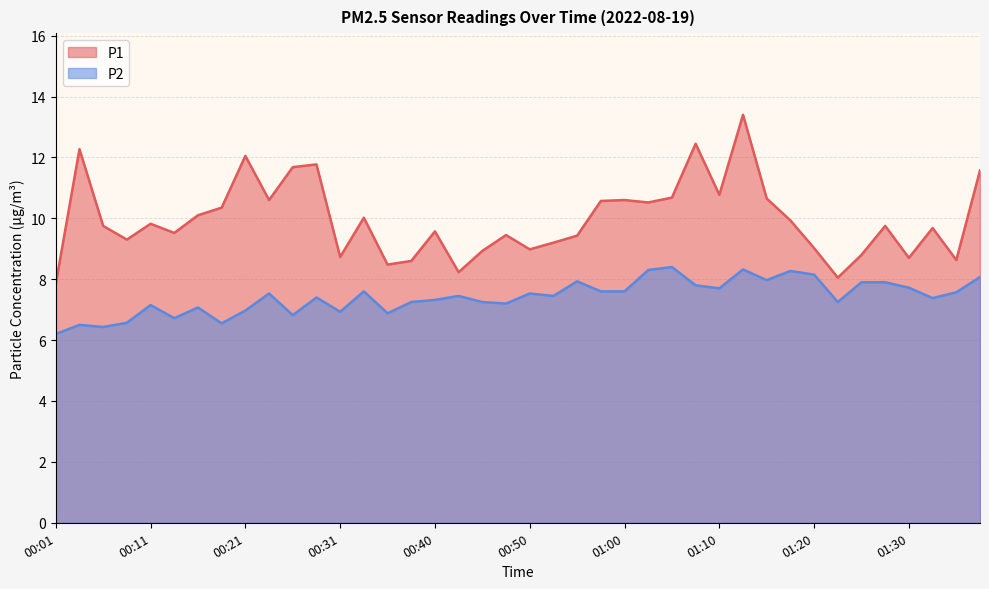

What are all the series names shown in the legend?

P1, P2